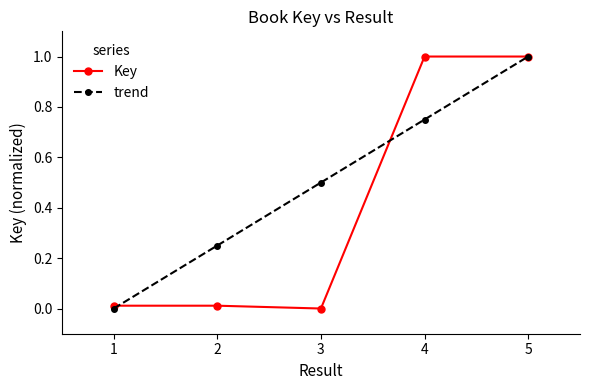

What is the value of the Key point at the 4th from the left?

1.0